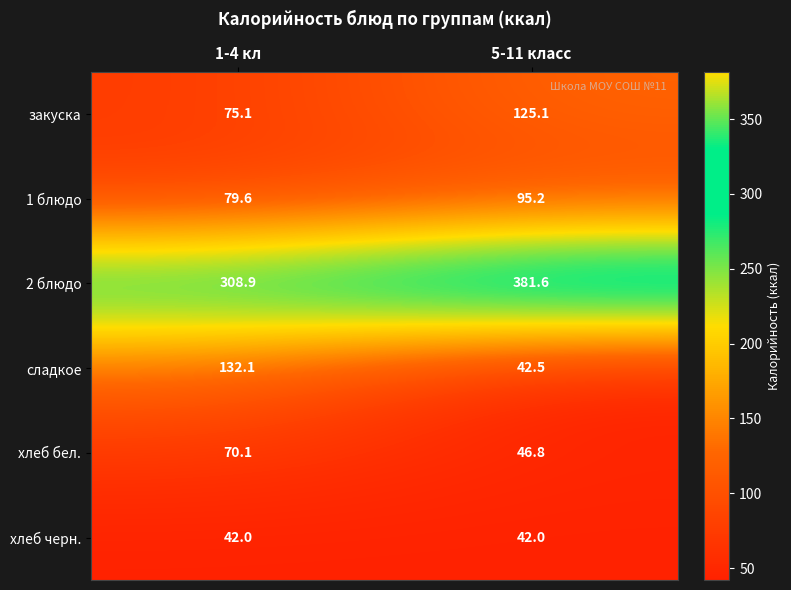

Reading right to left, list all the values displayed in this chart.

закуска: 5-11 класс=125.1	1-4 кл=75.1
1 блюдо: 5-11 класс=95.2	1-4 кл=79.6
2 блюдо: 5-11 класс=381.6	1-4 кл=308.9
сладкое: 5-11 класс=42.5	1-4 кл=132.1
хлеб бел.: 5-11 класс=46.8	1-4 кл=70.1
хлеб черн.: 5-11 класс=42.0	1-4 кл=42.0